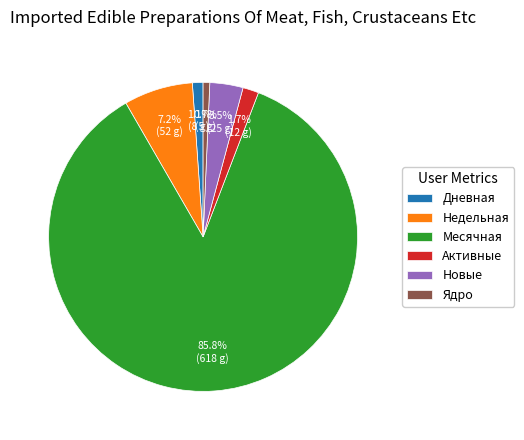

Between Месячная and Недельная, which is larger?

Месячная